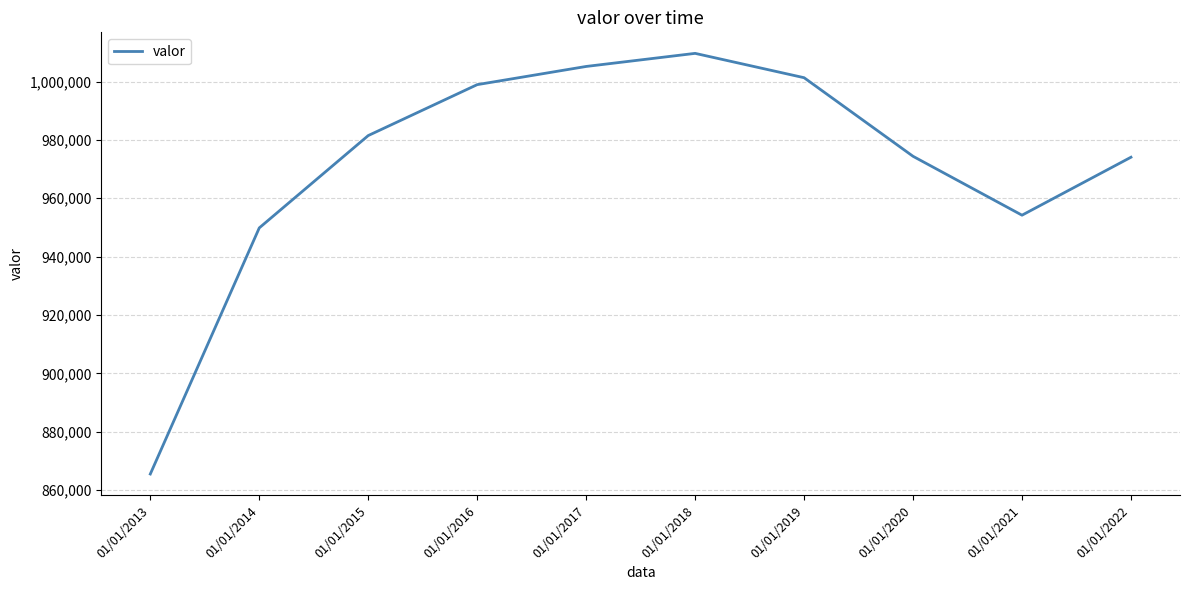

What is the smallest value displayed?

865484